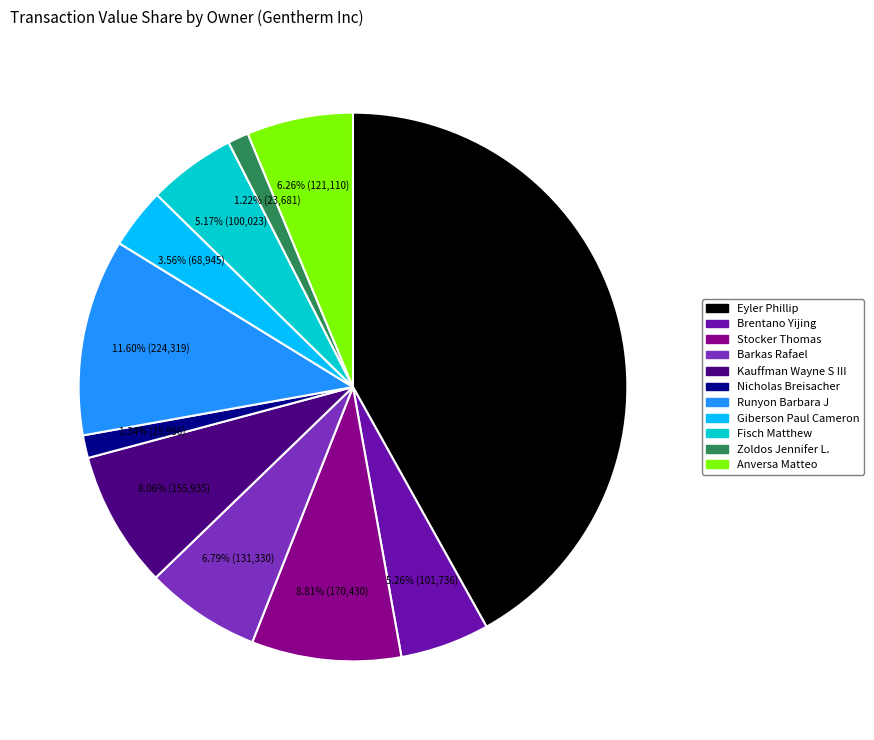

Do Eyler Phillip and Barkas Rafael together represent more than half of the pie?

No